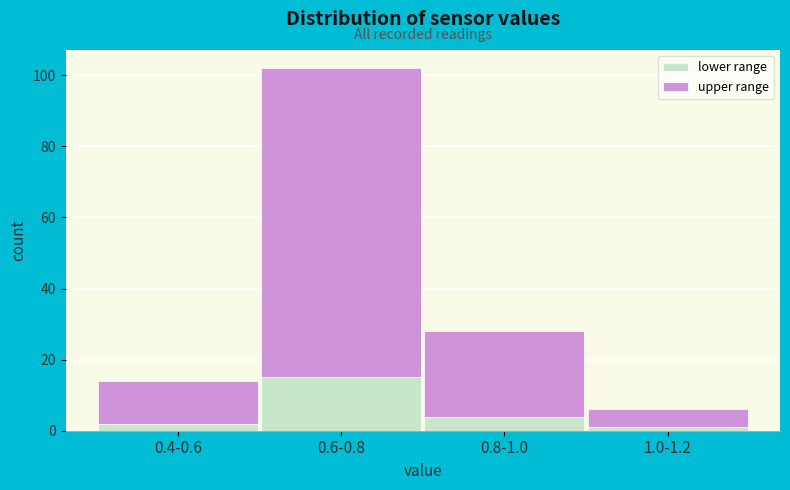

Reading left to right, what are the values for lower range?

0.4-0.6=2	0.6-0.8=15	0.8-1.0=4	1.0-1.2=1